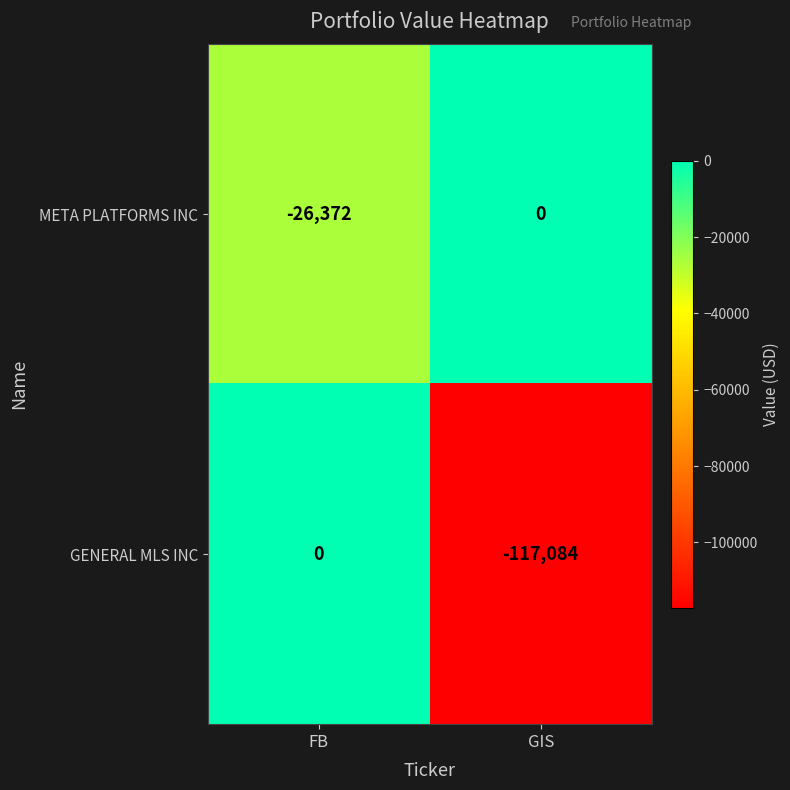

List the series in order of their overall mean, lowest first.

GENERAL MLS INC, META PLATFORMS INC